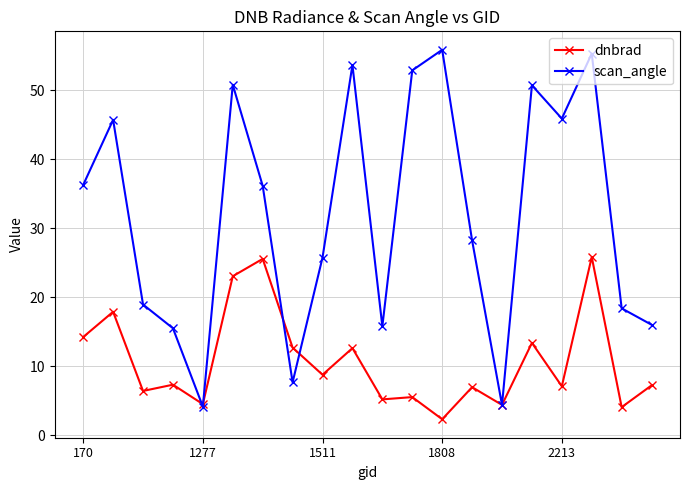

Rank the series by their average value, from highest to lowest.

scan_angle, dnbrad